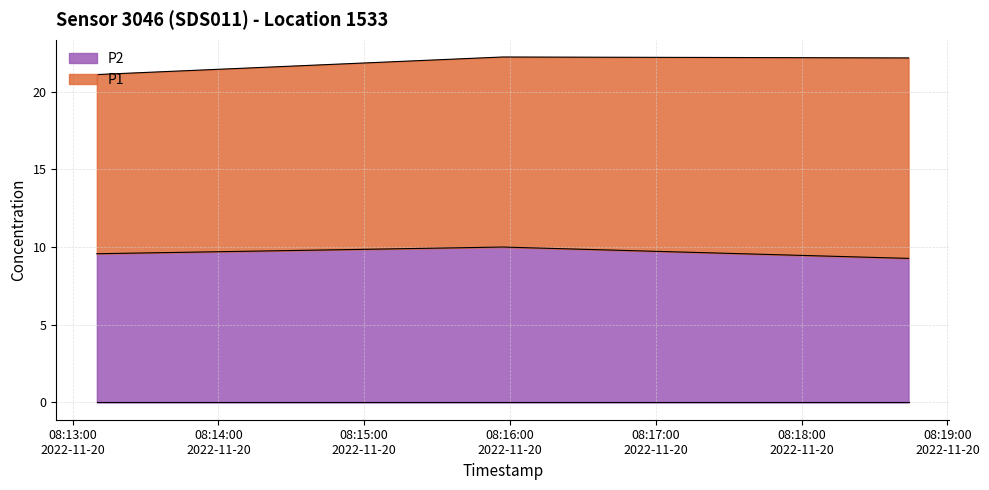

Reading right to left, extract all data points from this chart.

9.3	10.0	9.6